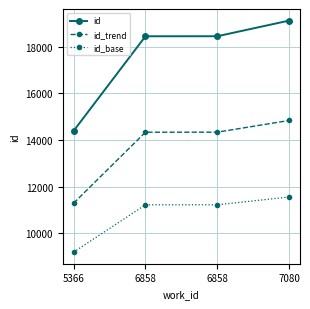

True or false: id_trend and id intersect in this chart.

False